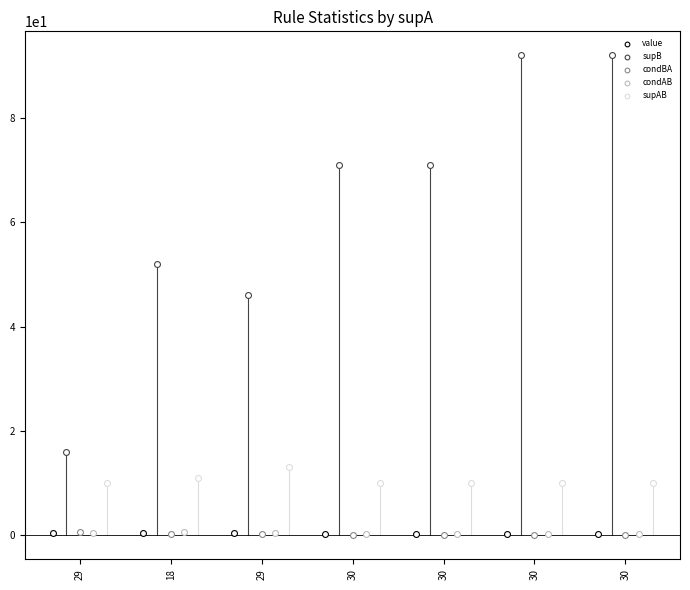

Which series reaches the maximum Y coordinate?

supB